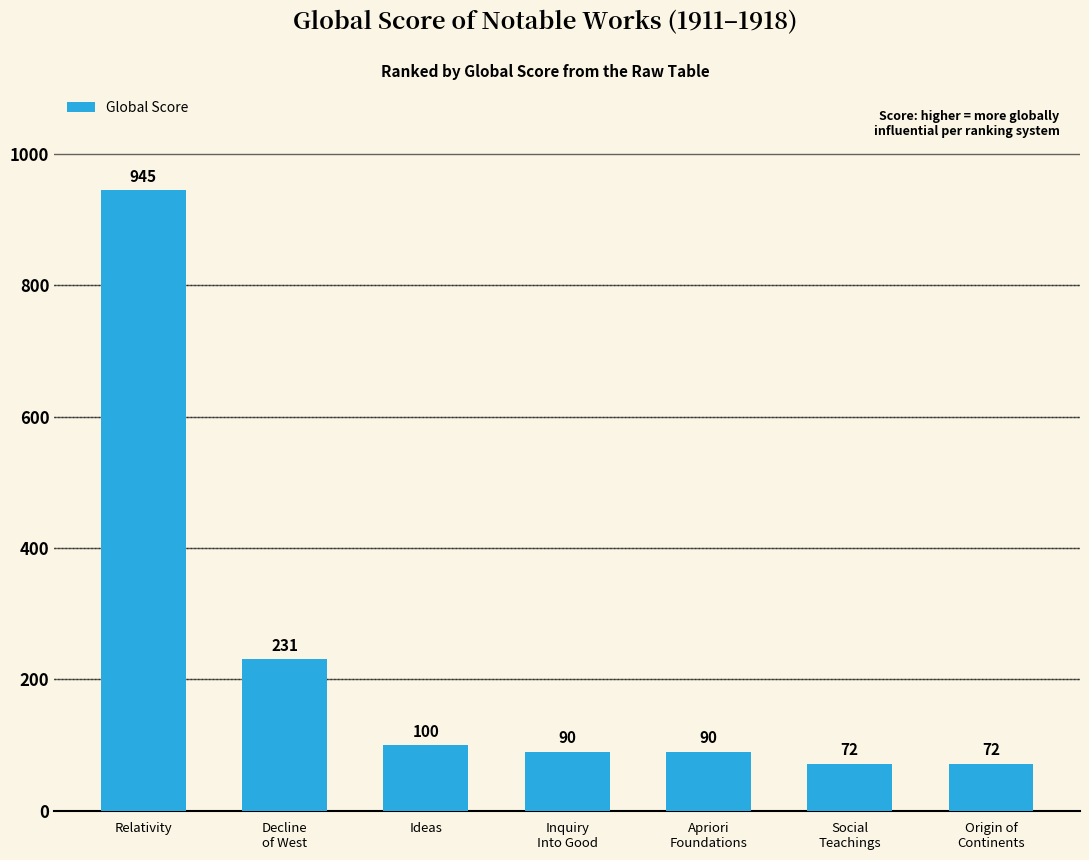

Is it true that the value at Ideas is 140?

False